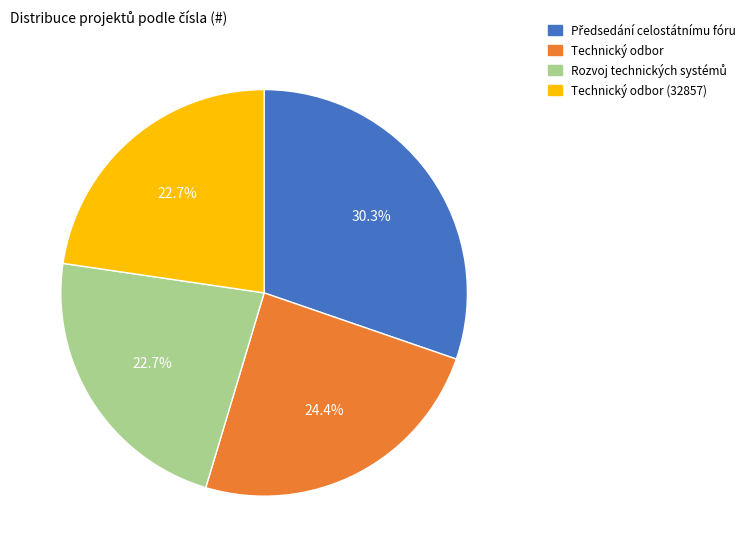

How many segments does this pie chart have?

4